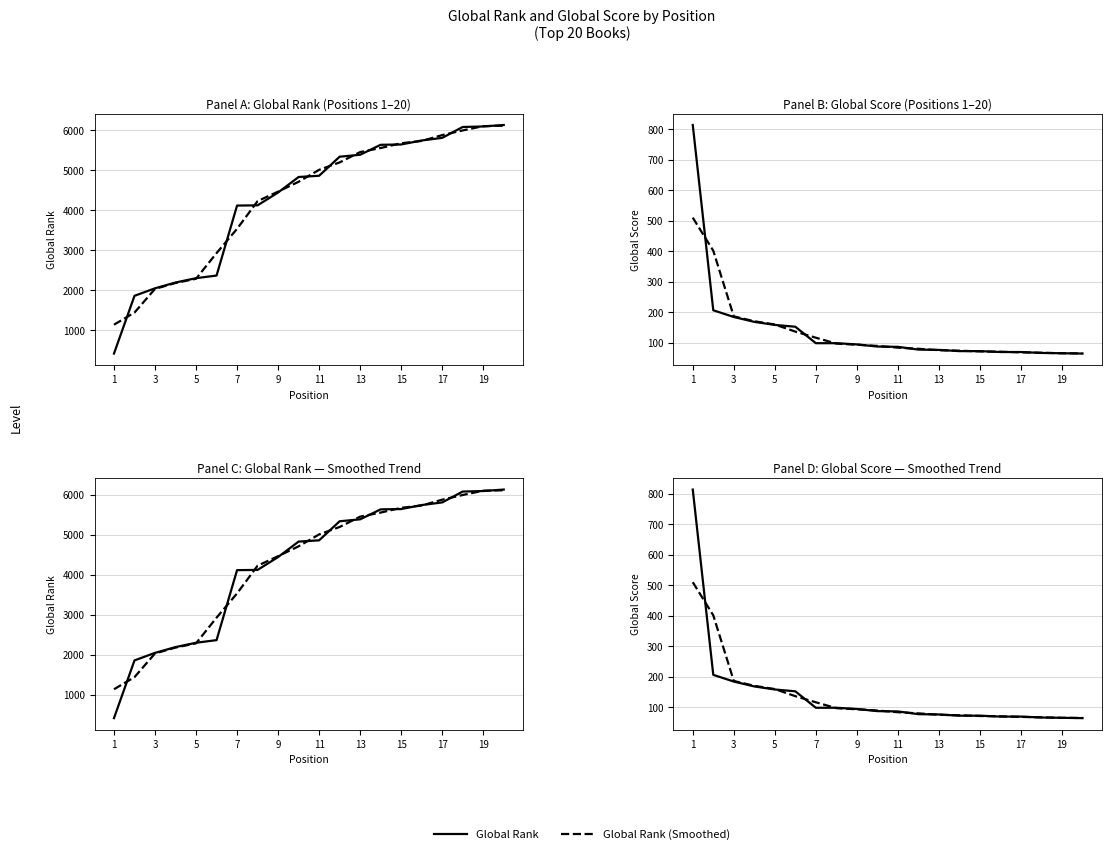

Between 11 and 15, which is larger?

15